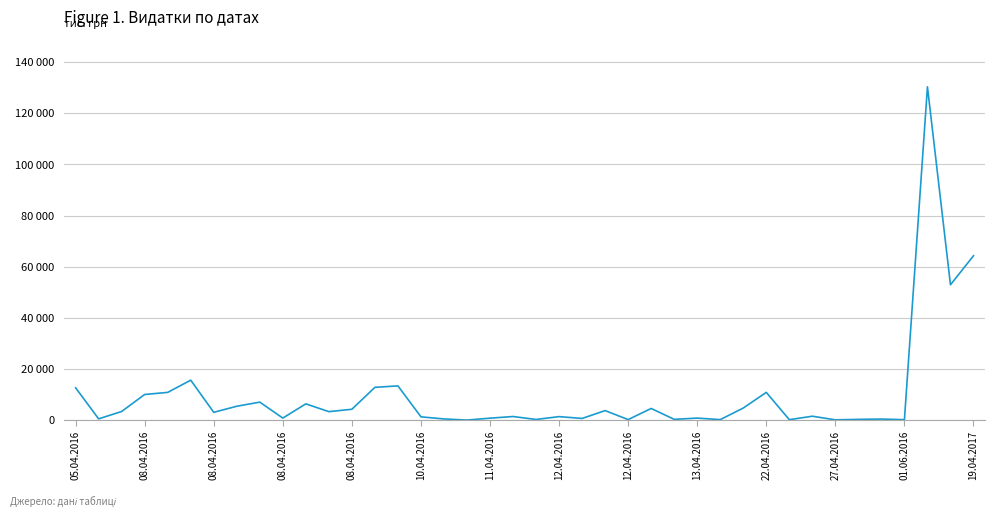

How many points are higher than both their immediate neighbors (excluding endpoints)?

13